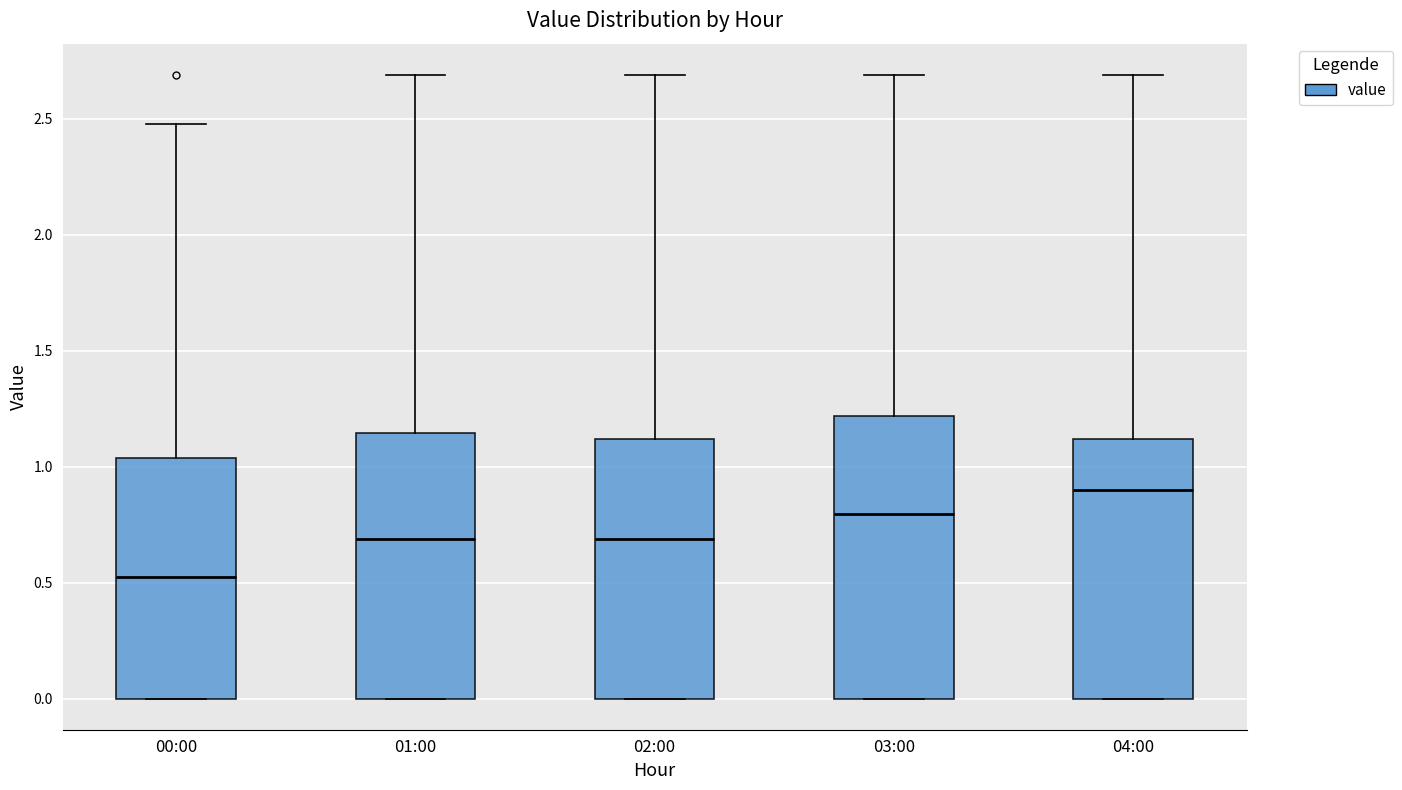

Reading left to right, transcribe this box plot: for each box, give where its median line is, the range the box spans, and where its two whiskers end, as read against the y-axis. The values are not printed on the chart, so give them approximately, as read against the axis.

00:00: median 0.55, box 0.00 to 1.05, whiskers 0.00 to 2.50
01:00: median 0.70, box 0.00 to 1.15, whiskers 0.00 to 2.70
02:00: median 0.70, box 0.00 to 1.10, whiskers 0.00 to 2.70
03:00: median 0.80, box 0.00 to 1.20, whiskers 0.00 to 2.70
04:00: median 0.90, box 0.00 to 1.10, whiskers 0.00 to 2.70